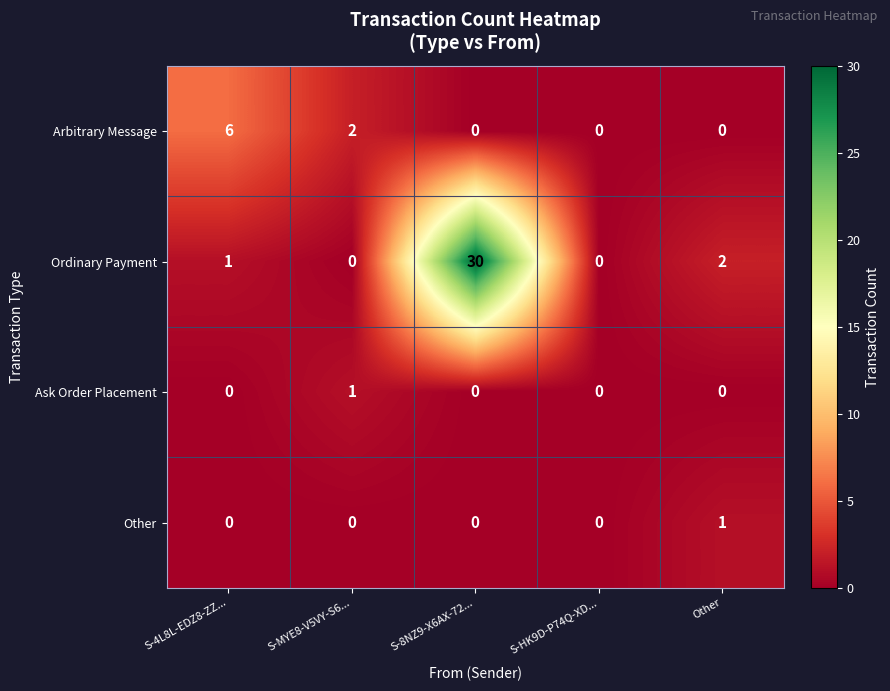

Which series has the largest range (max minus min)?

Ordinary Payment